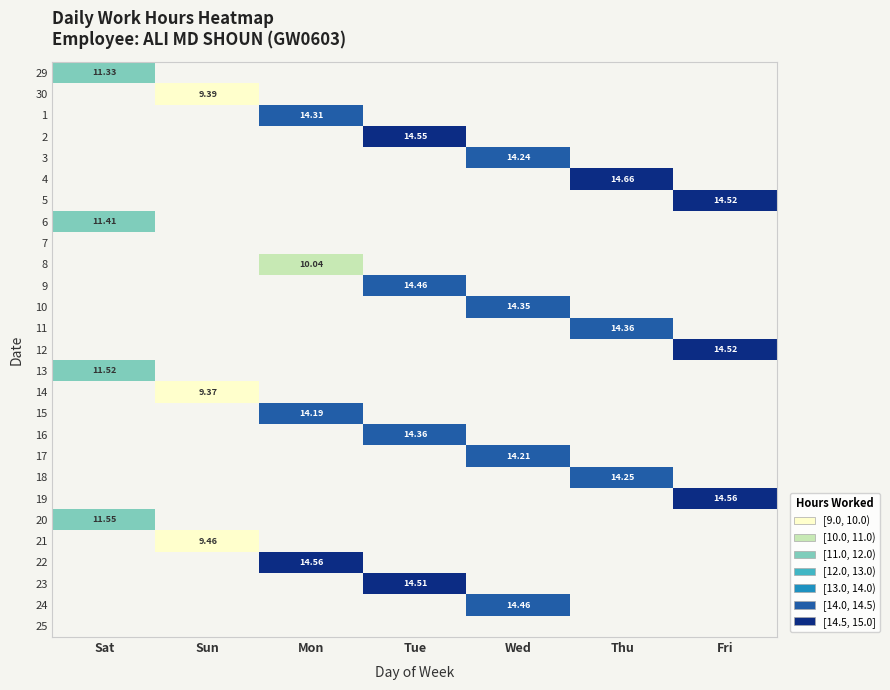

The value of 22 at Mon is 19.4. True or false?

False